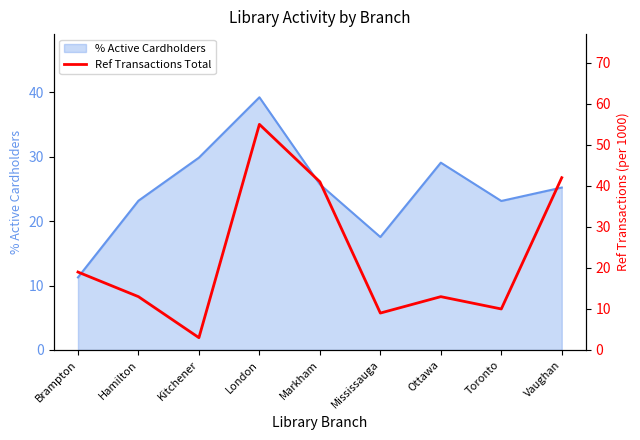

At which label does the data first exceed 13?

Brampton